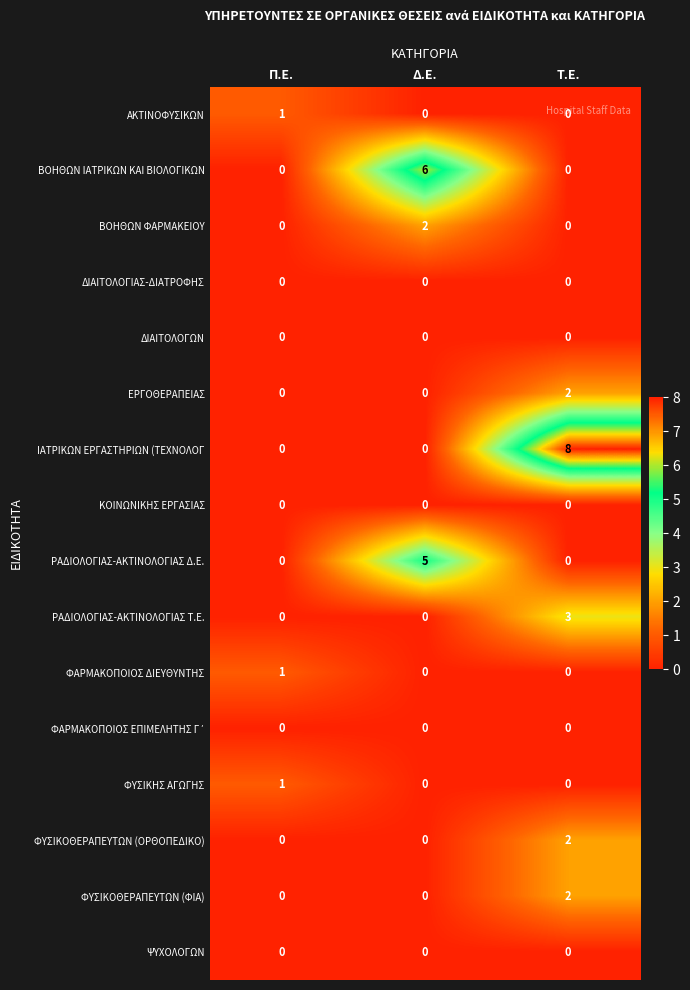

At how many categories does at least one series exceed 0?

3